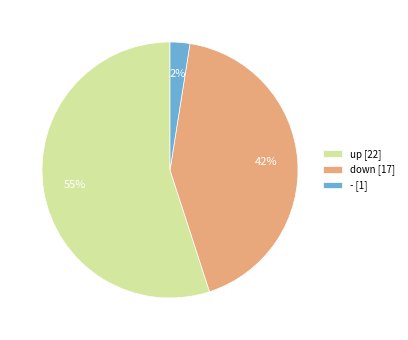

Is it true that up is 55% of the pie?

True